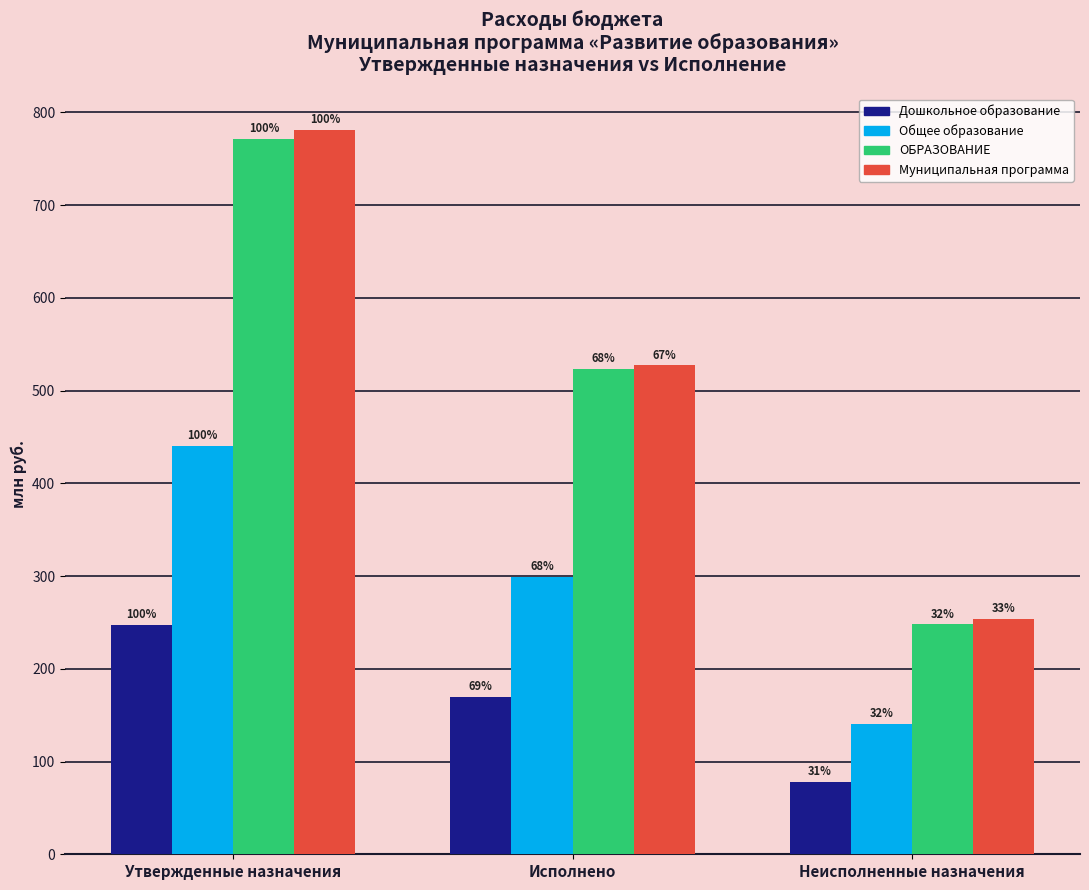

Rank the series at Неисполненные назначения from lowest to highest value.

Дошкольное образование, Общее образование, ОБРАЗОВАНИЕ, Муниципальная программа